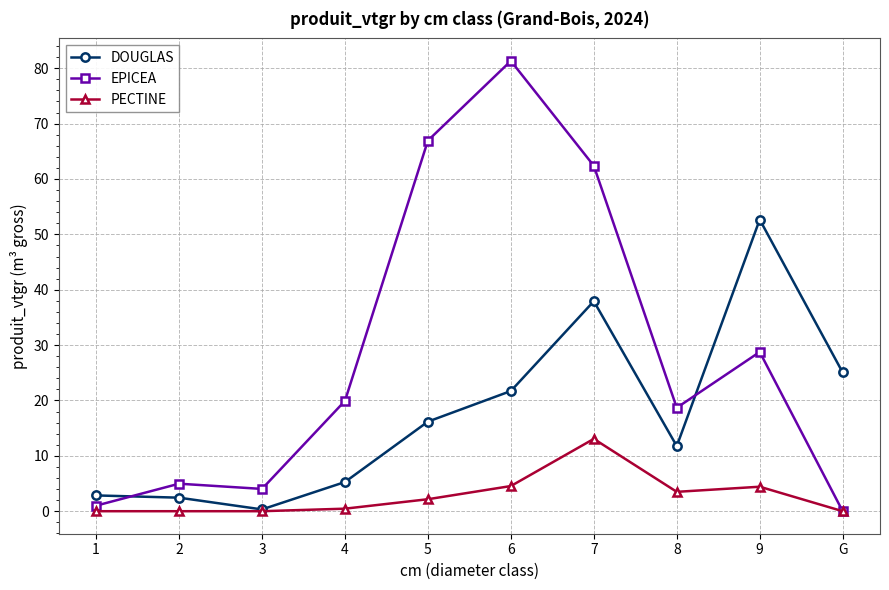

What is the difference between the second highest and second lowest values in the DOUGLAS series?

35.5